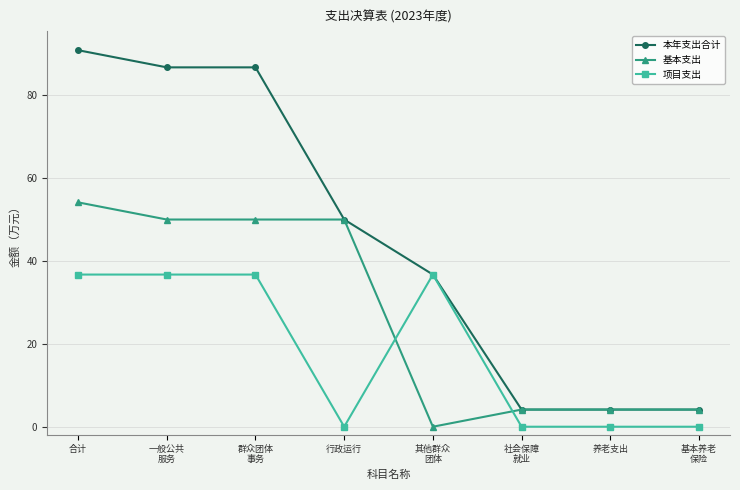

Is the value of 项目支出 at 合计 greater than the value of 基本支出 at 一般公共
服务?

No